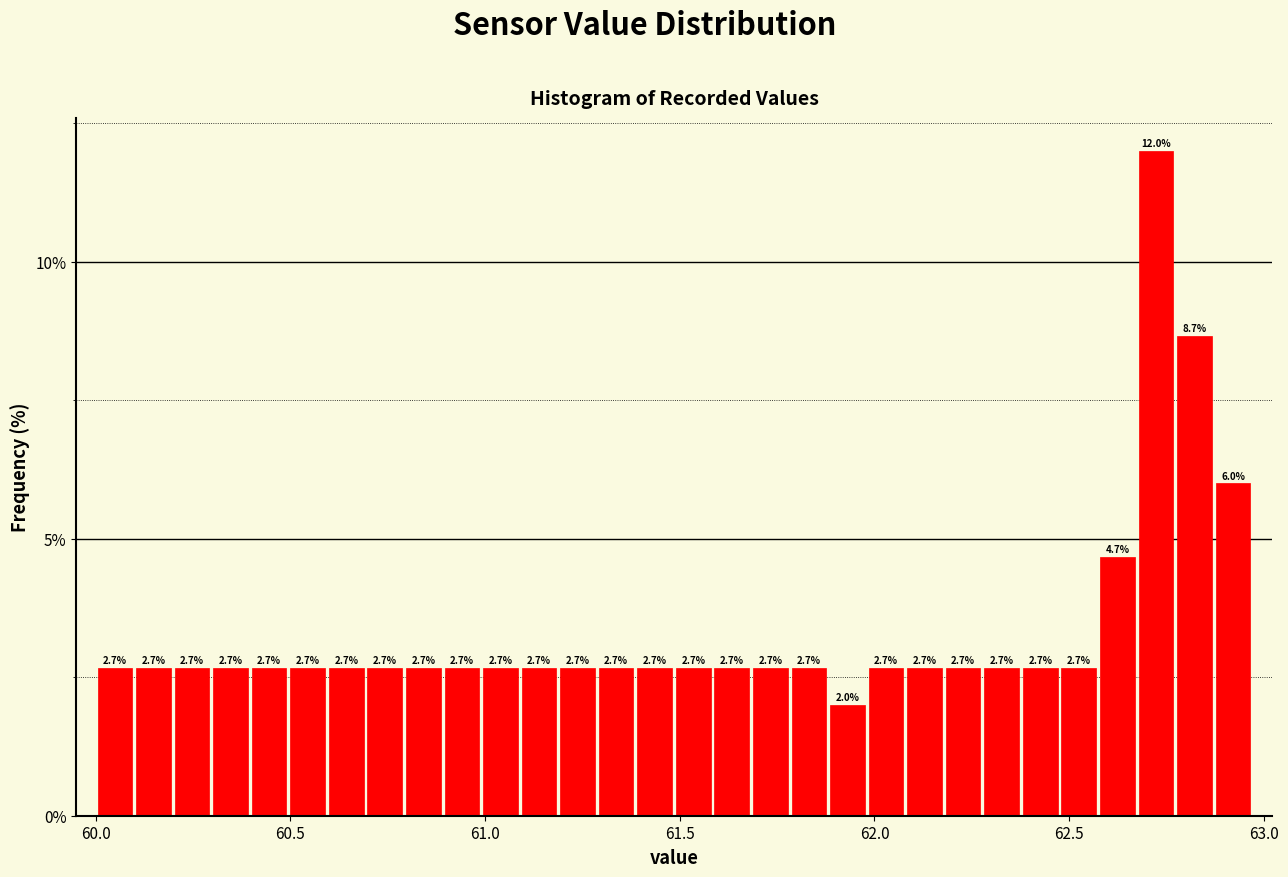

Around what value on the x-axis is the tallest bar? Give the approximate position of its centre, as read against the axis.

62.70